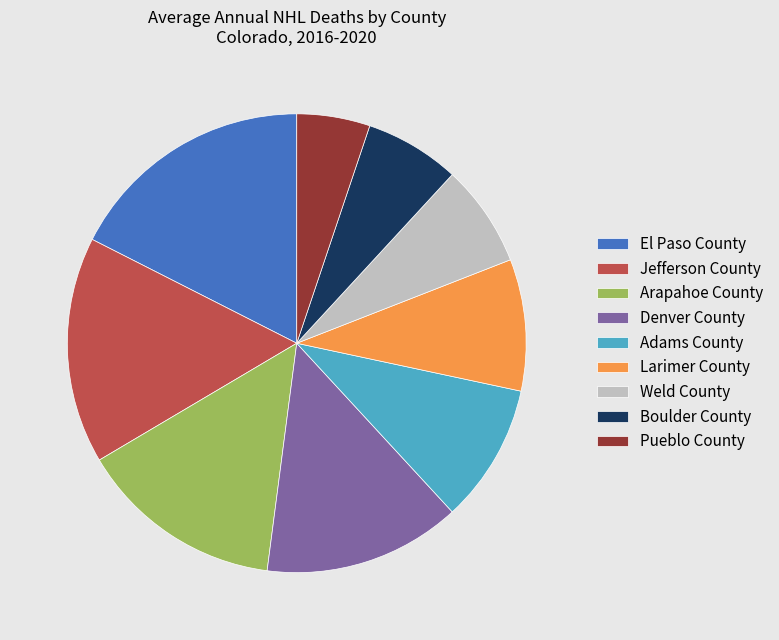

True or false: Adams County accounts for 10% of the total.

True